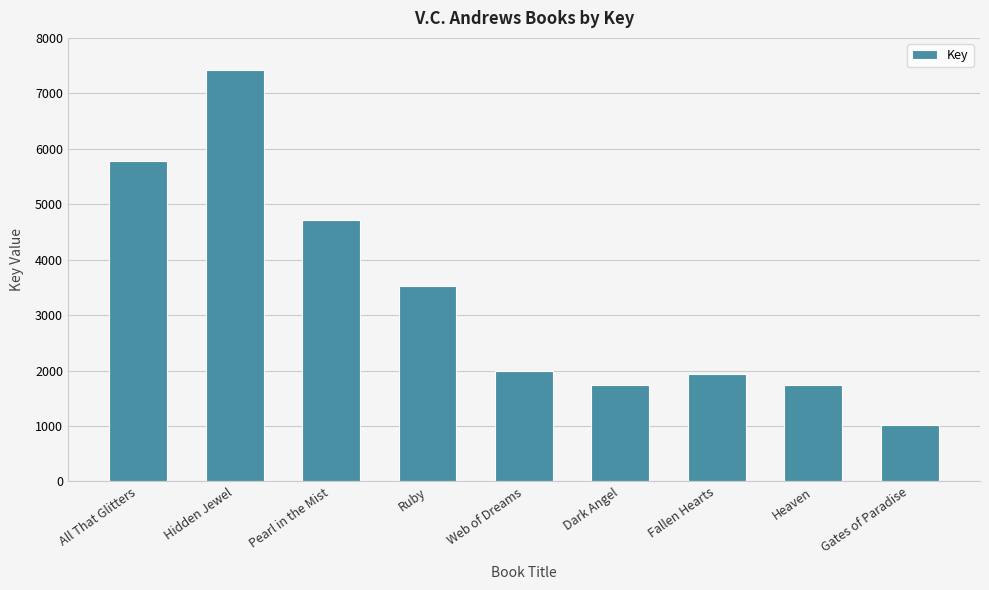

Are the bars grouped side by side (vs. stacked)?

No